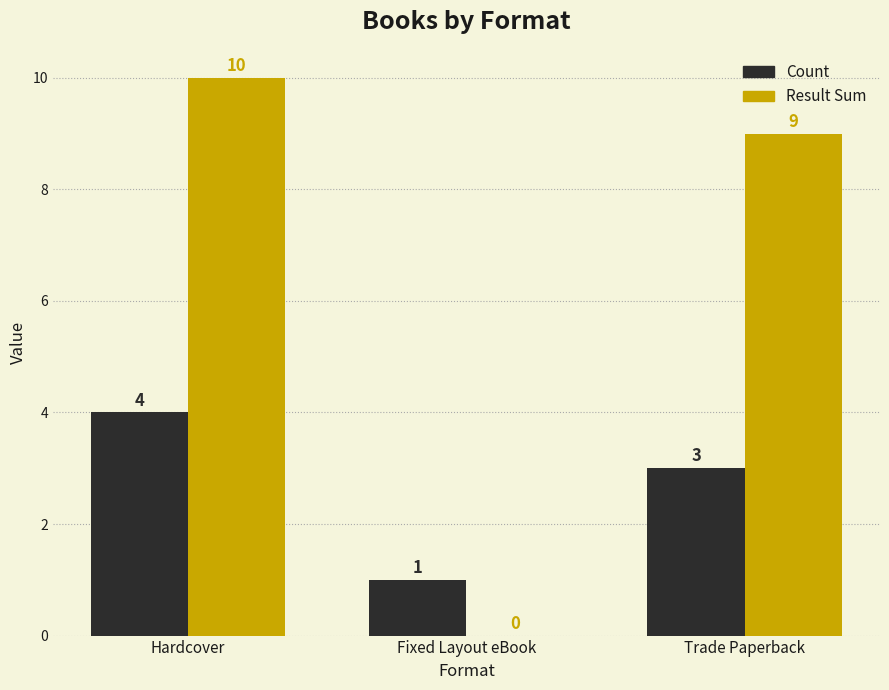

What is the sum of all Result Sum values?

19